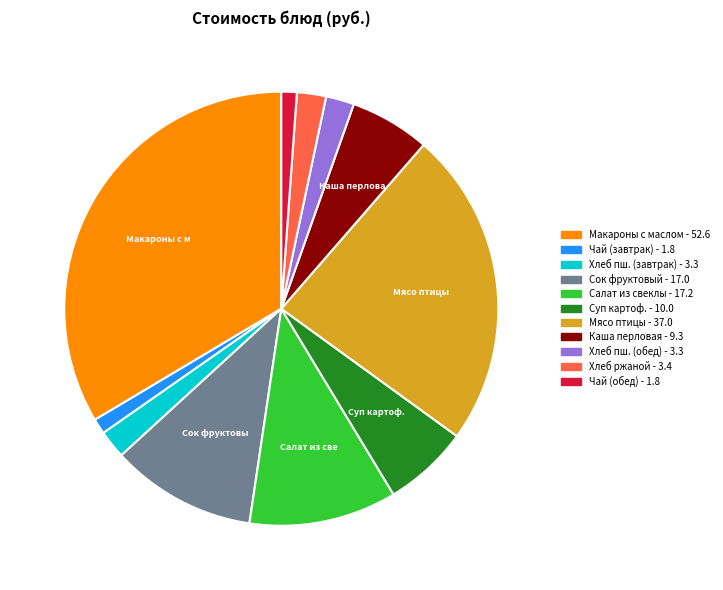

Does any single category account for the majority?

No